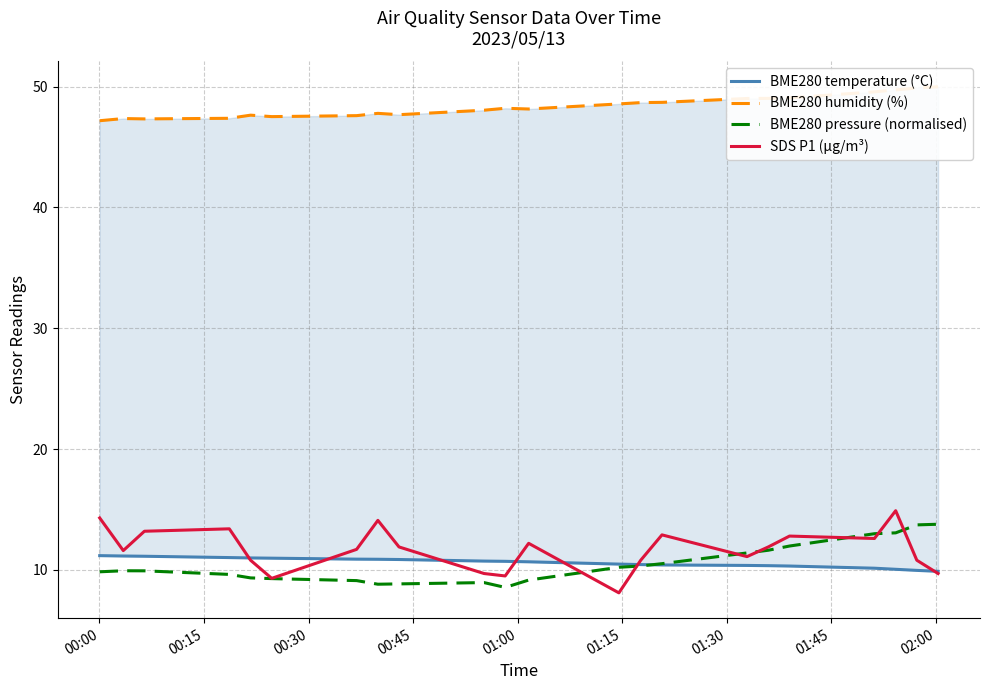

What is the highest value of the BME280 pressure (normalised) series?

13.8